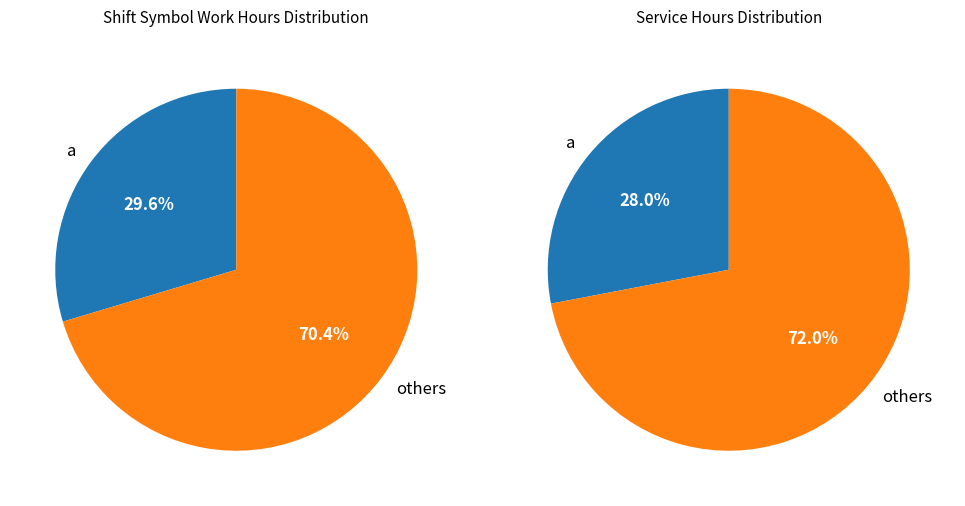

True or false: y accounts for 26% of the total.

False